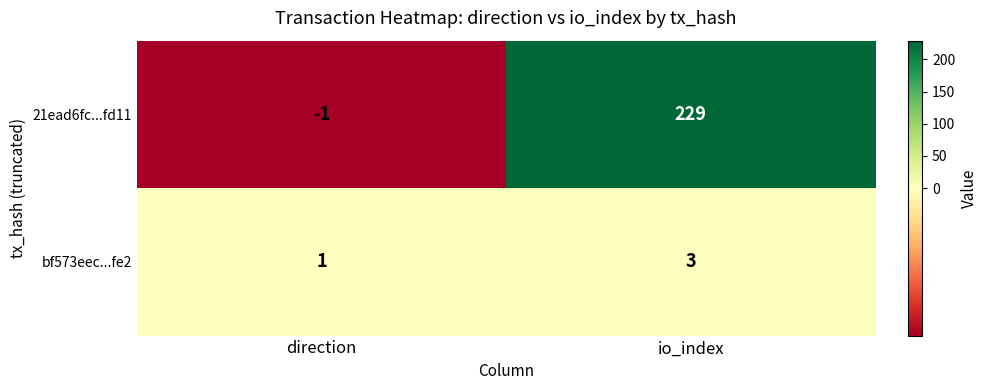

Reading left to right, list all the values displayed in this chart.

21ead6fc...fd11: direction=-1	io_index=229
bf573eec...fe2: direction=1	io_index=3